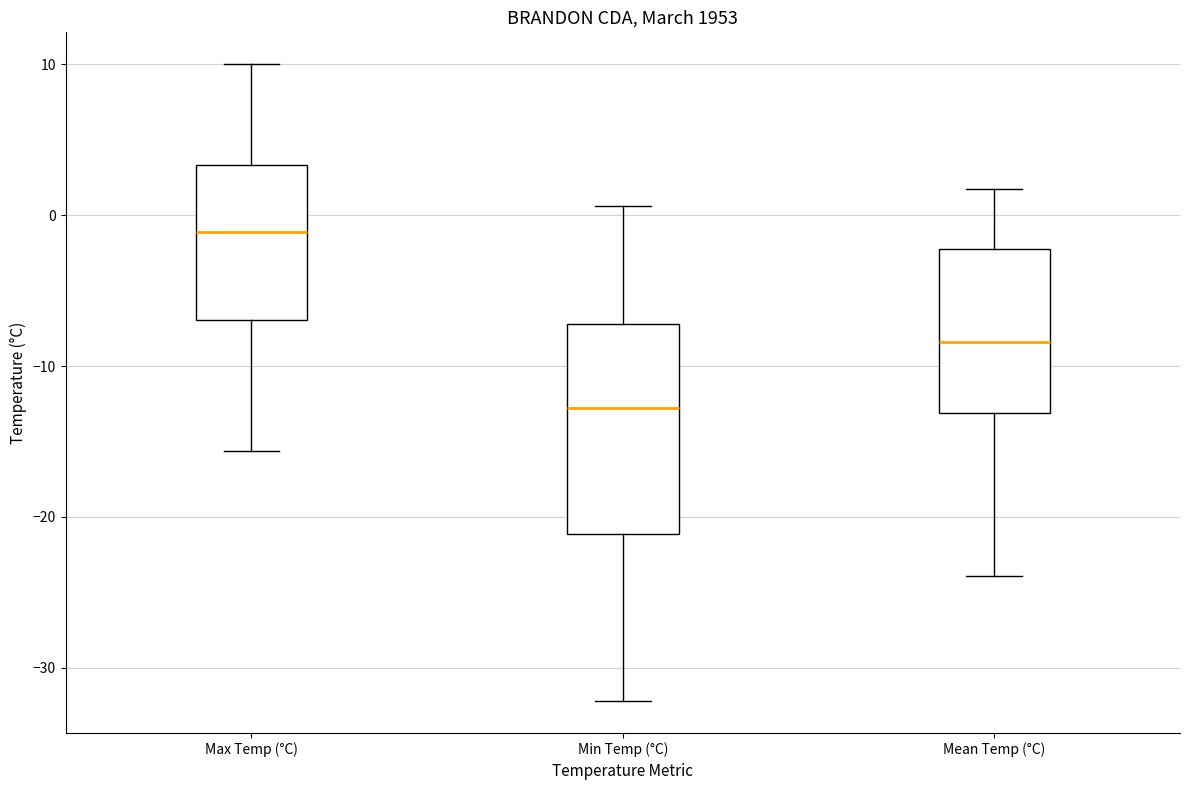

Which box has the lowest median line?

Min Temp (°C)